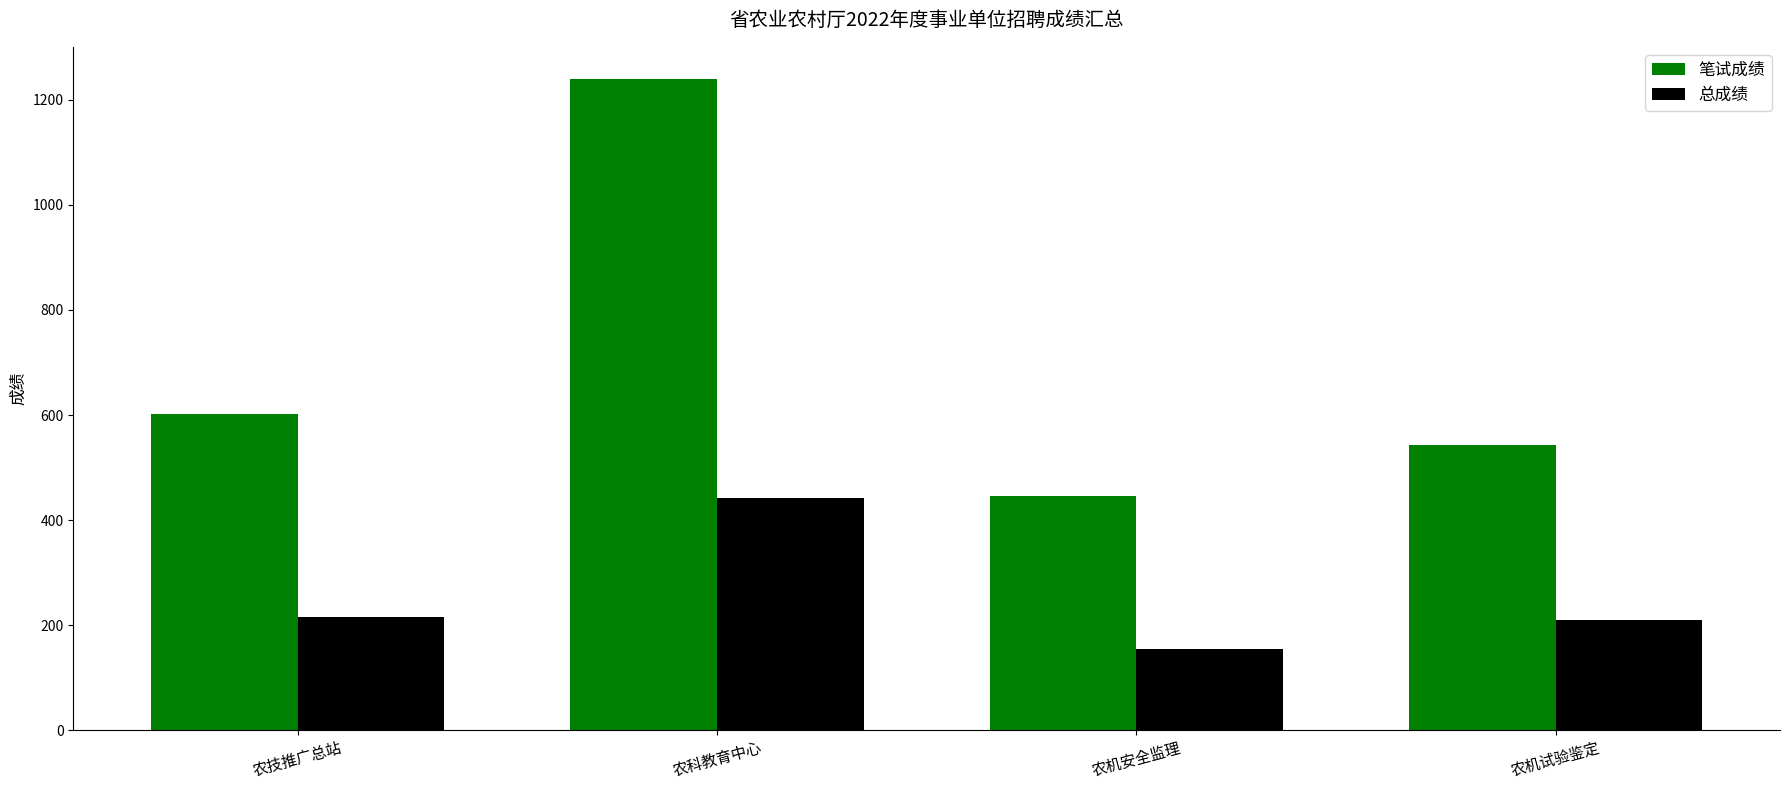

How many data points in 总成绩 are above 216?

2